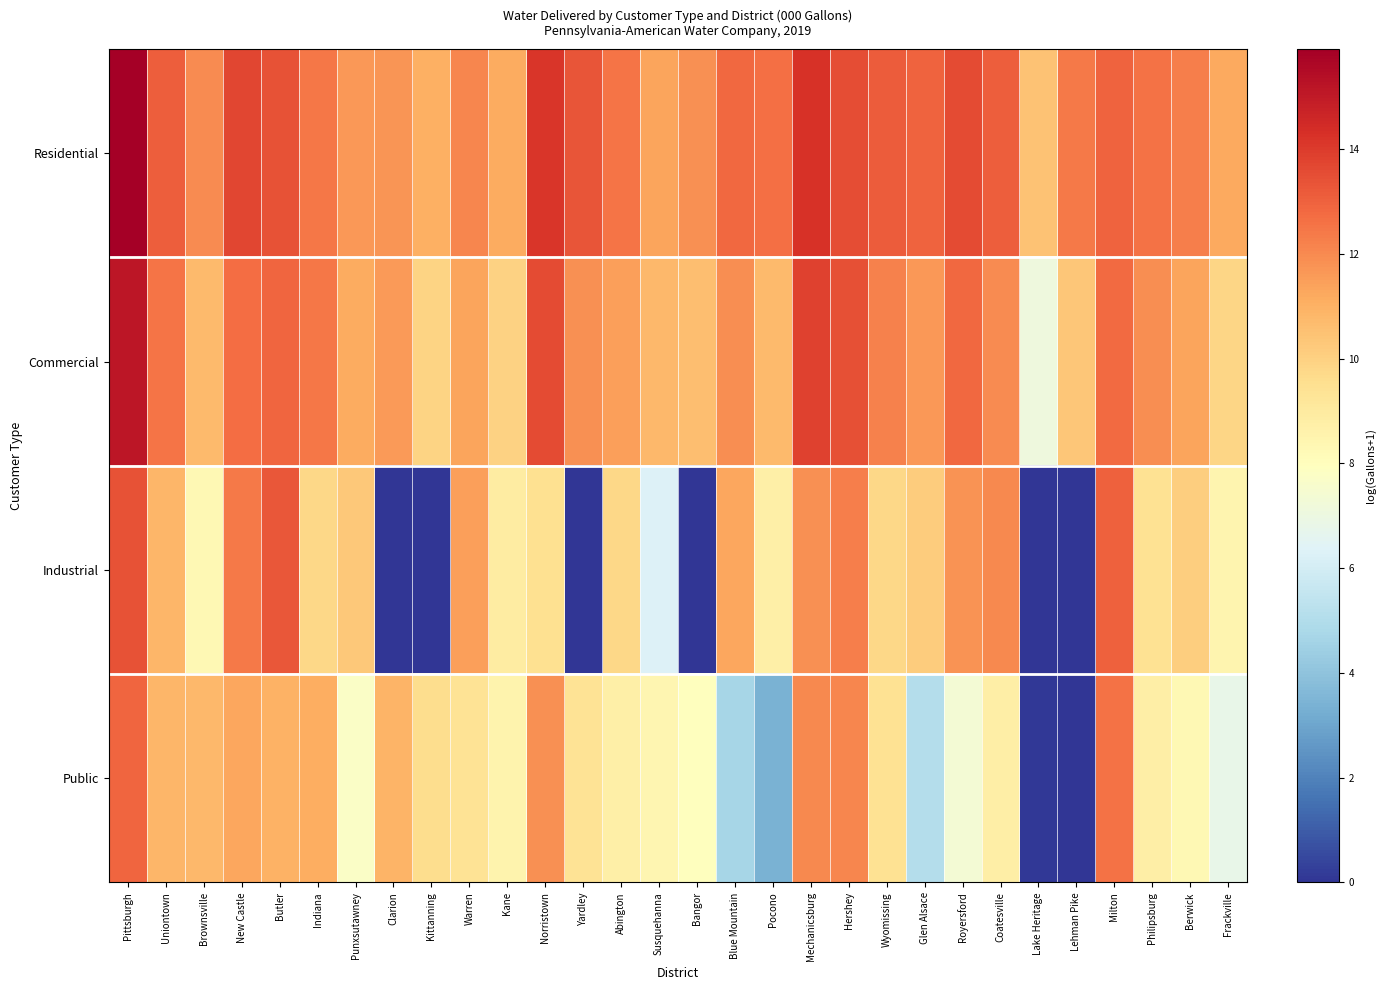

What is the difference between the highest and lowest values at Pittsburgh?

3.0